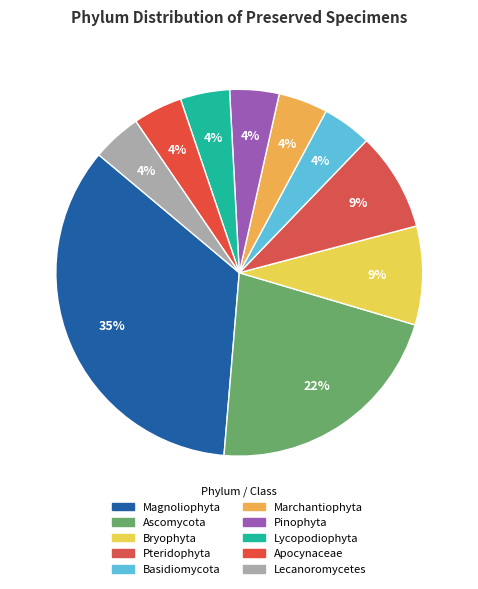

What is the largest slice in the pie chart?

Magnoliophyta